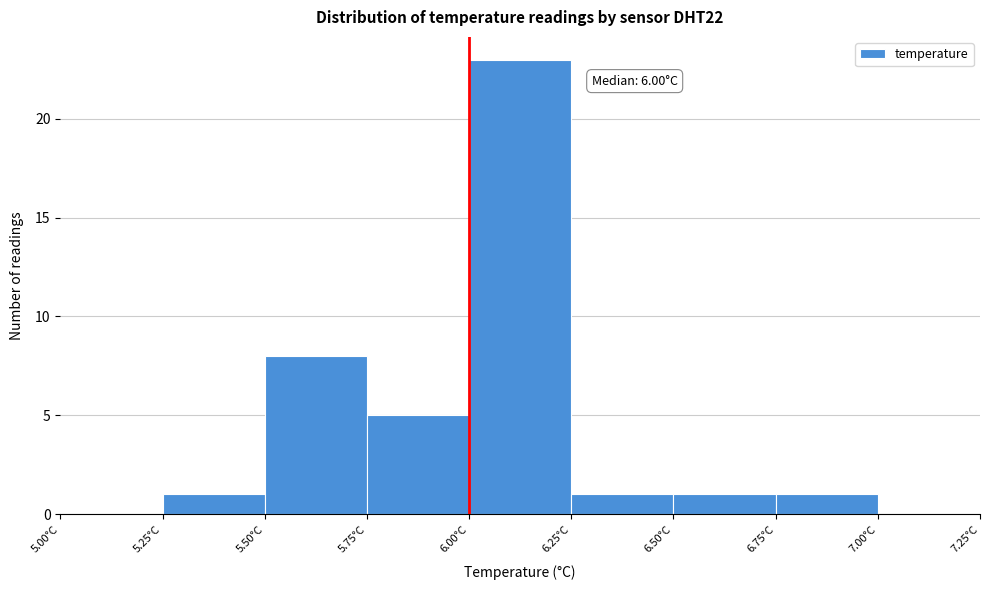

Over which range of the x-axis is the bar tallest?

6.00 to 6.25